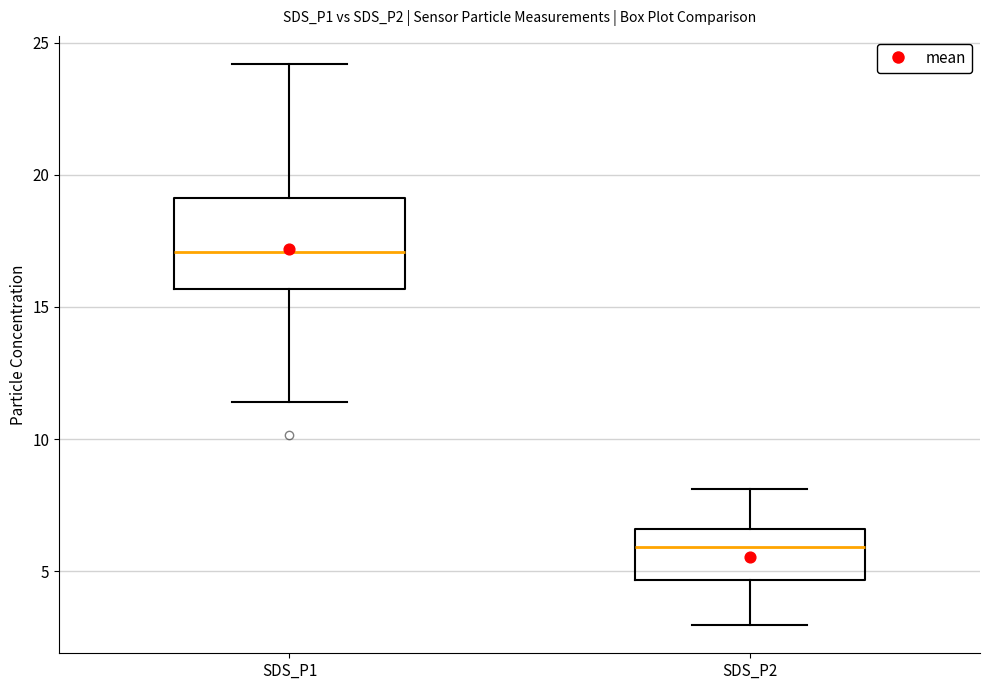

Reading left to right, transcribe this box plot: for each box, give where its median line is, the range the box spans, and where its two whiskers end, as read against the y-axis. The values are not printed on the chart, so give them approximately, as read against the axis.

SDS_P1: median 17.0, box 15.5 to 19.0, whiskers 11.5 to 24.0
SDS_P2: median 6.0, box 4.5 to 6.5, whiskers 3.0 to 8.0